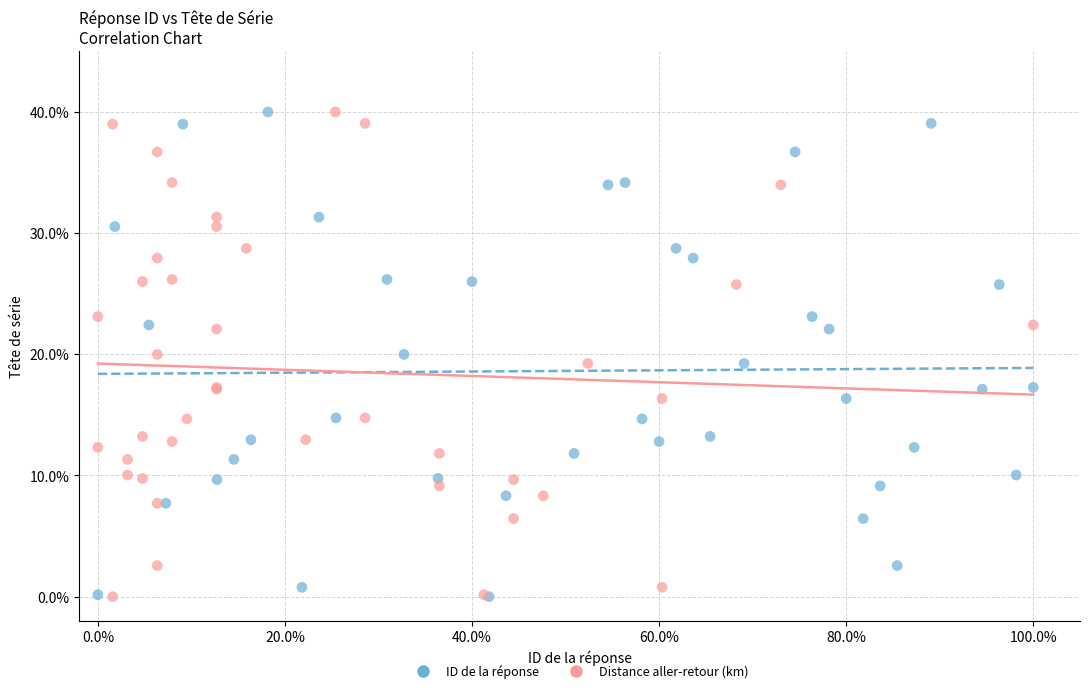

What are all the series names shown in the legend?

ID de la réponse, Distance aller-retour (km)